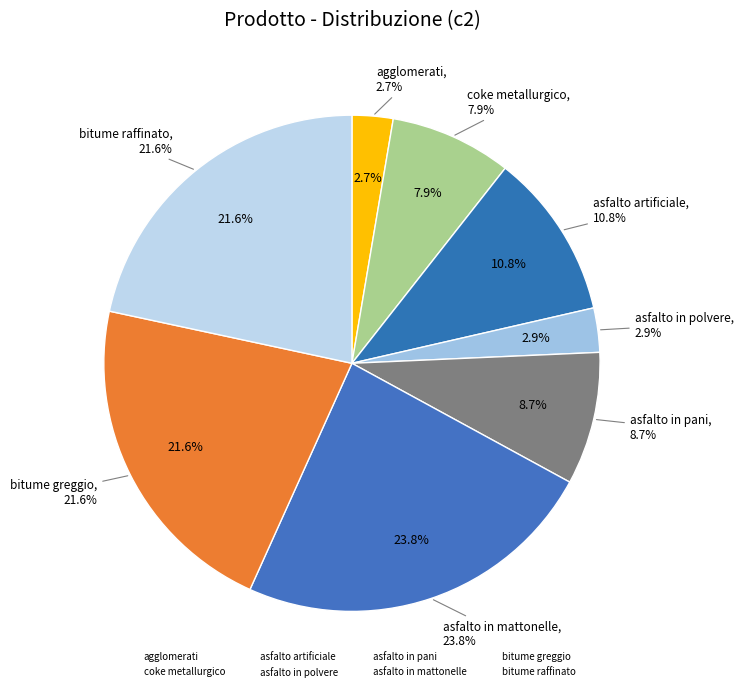

Is there any slice that represents more than half of the pie?

No